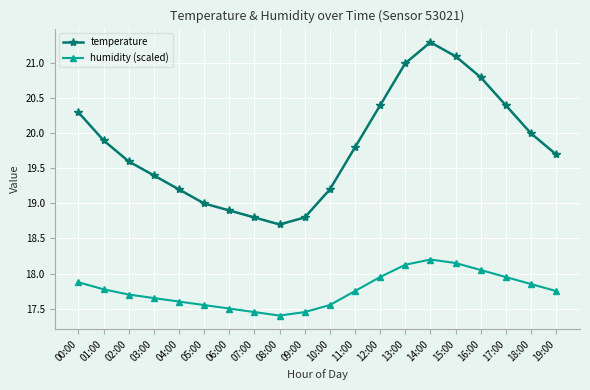

Is this an area chart (filled region under the line)?

No